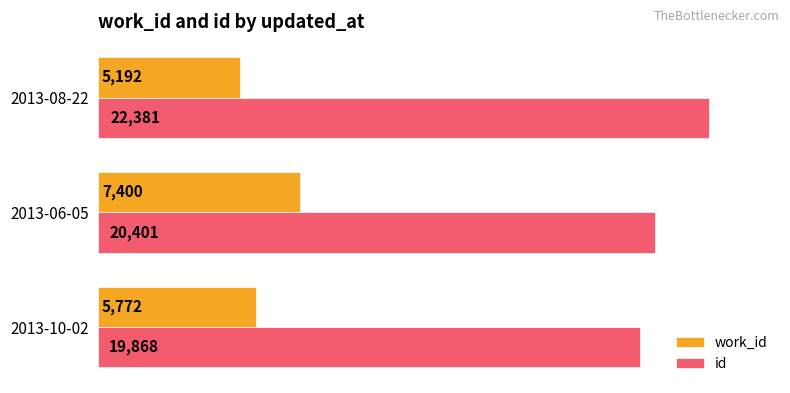

What value does the id series have at 2013-10-02?

19868